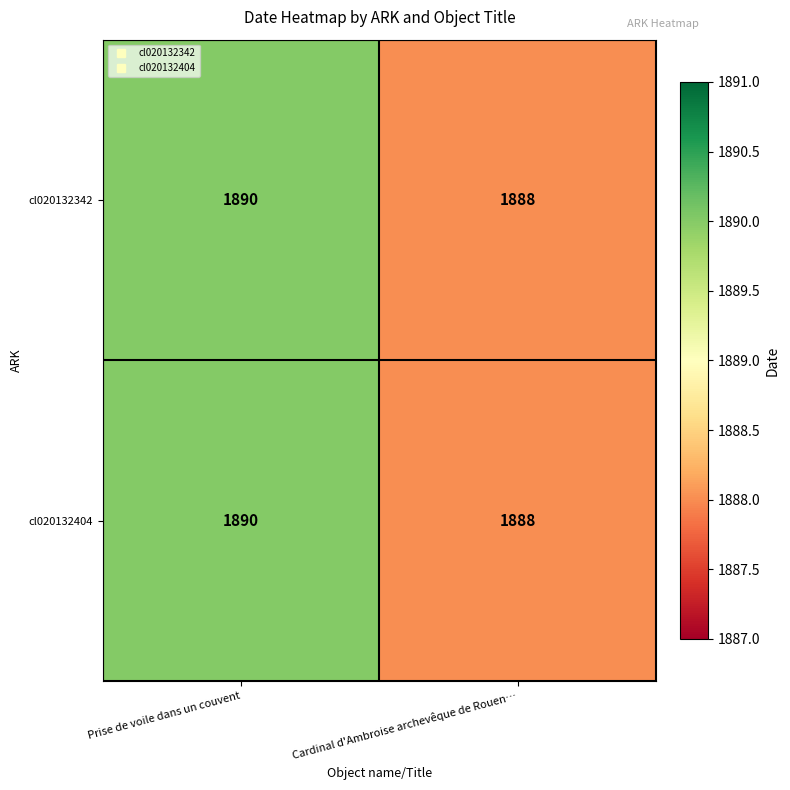

How many data points does each series have?

2